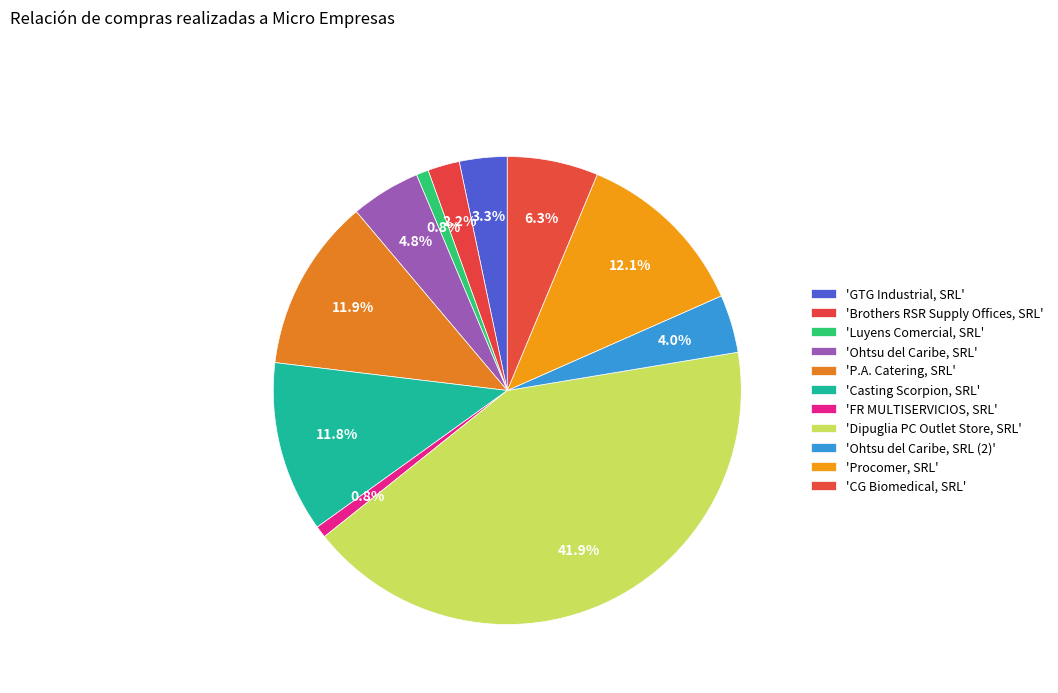

How many segments does this pie chart have?

11